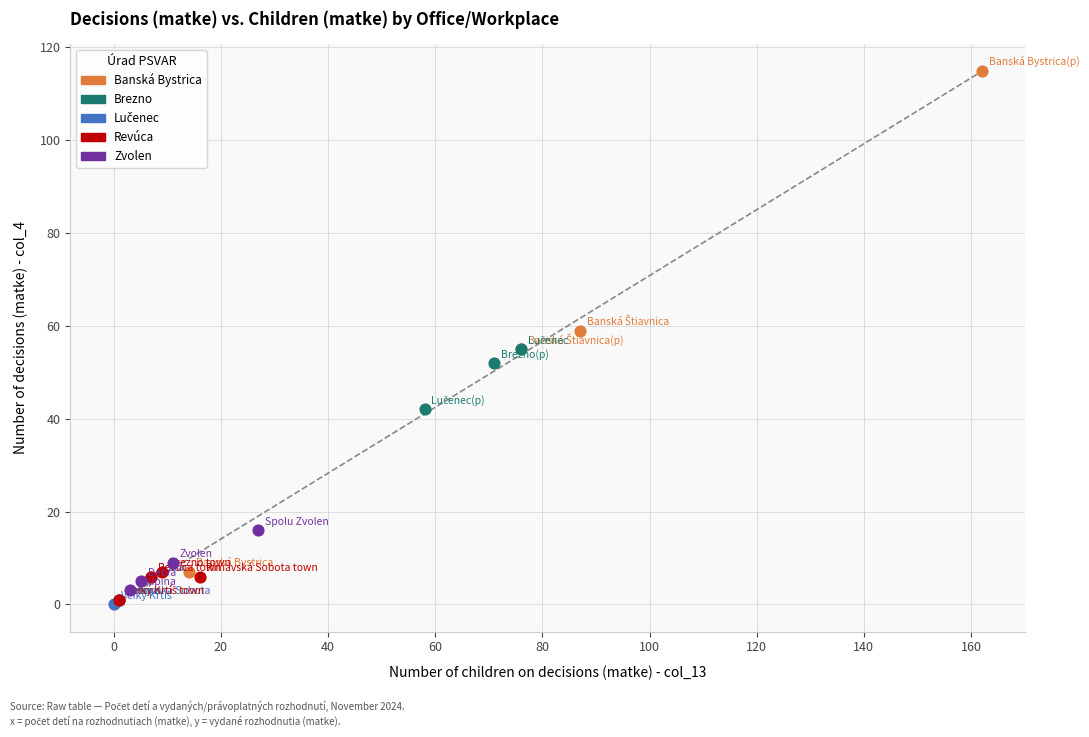

Which series contains the highest Y value?

Banská Bystrica